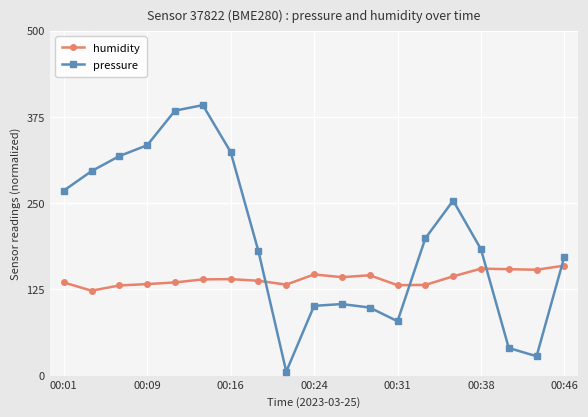

What is the highest value of the pressure series?

392.3